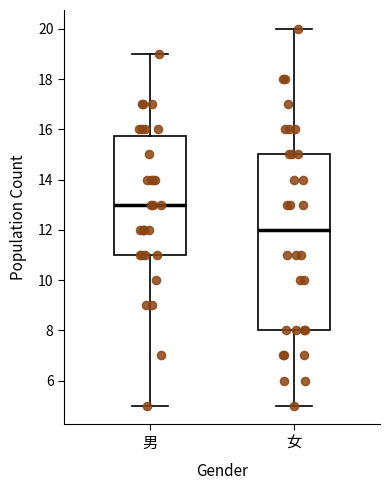

Reading left to right, read every box against the y-axis: the position of its median line, the range the box covers, and the ends of its whiskers. The values are not printed on the chart, so give them approximately, as read against the axis.

男: median 13.0, box 11.0 to 15.8, whiskers 5.0 to 19.0
女: median 12.0, box 8.0 to 15.0, whiskers 5.0 to 20.0